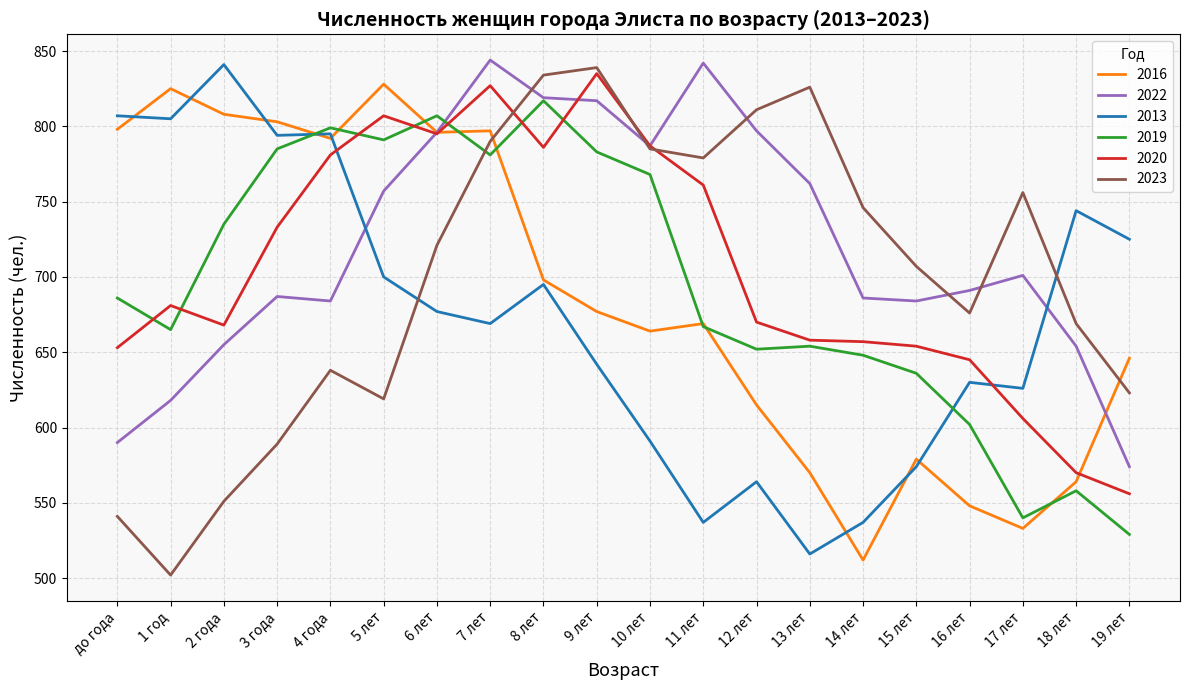

What is the difference between the 2013 values at 19 лет and 6 лет?

48